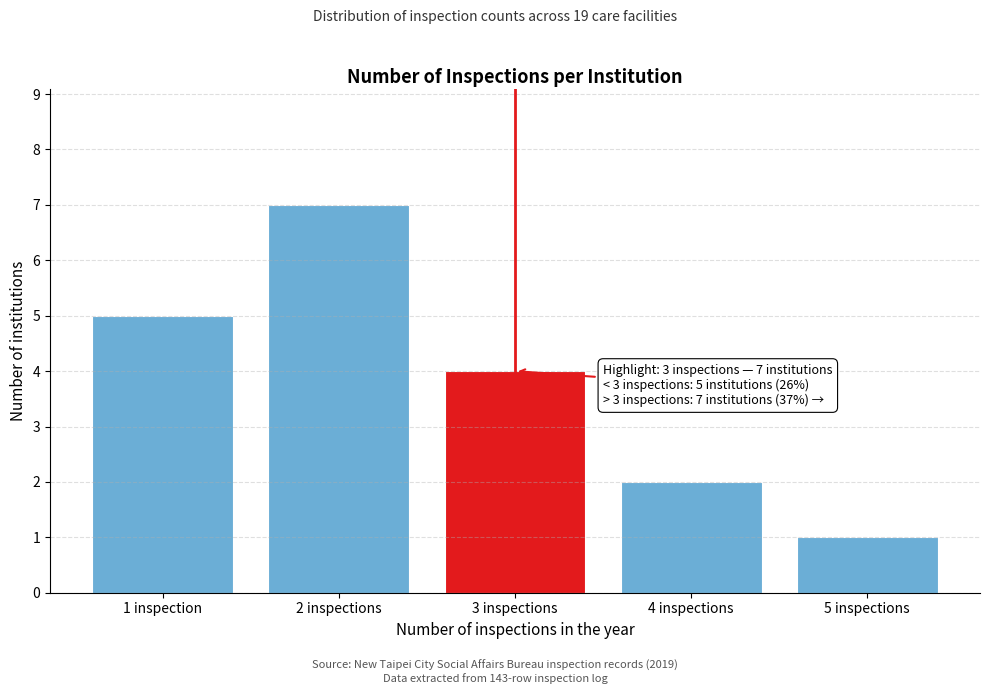

Reading right to left, list all the values displayed in this chart.

1	2	4	7	5